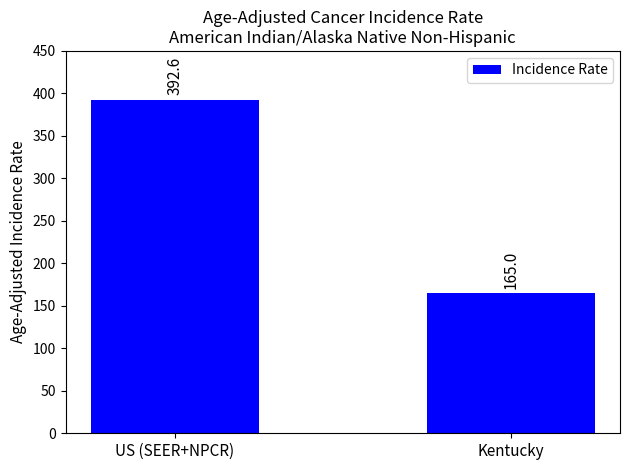

The value at US (SEER+NPCR) is 166.5. True or false?

False